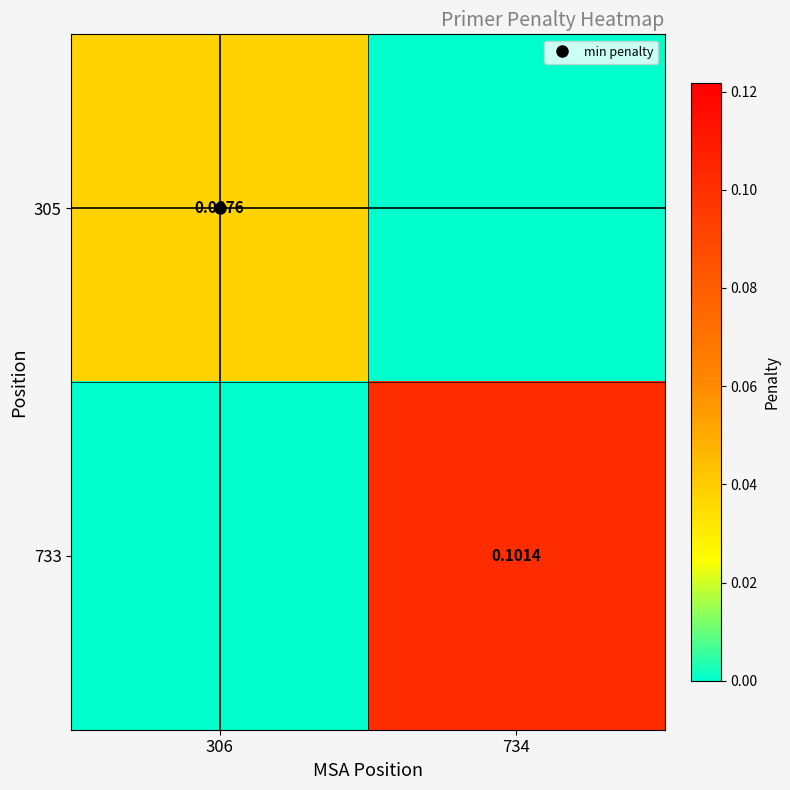

The 305 series shows -0.0 at 734. True or false?

False